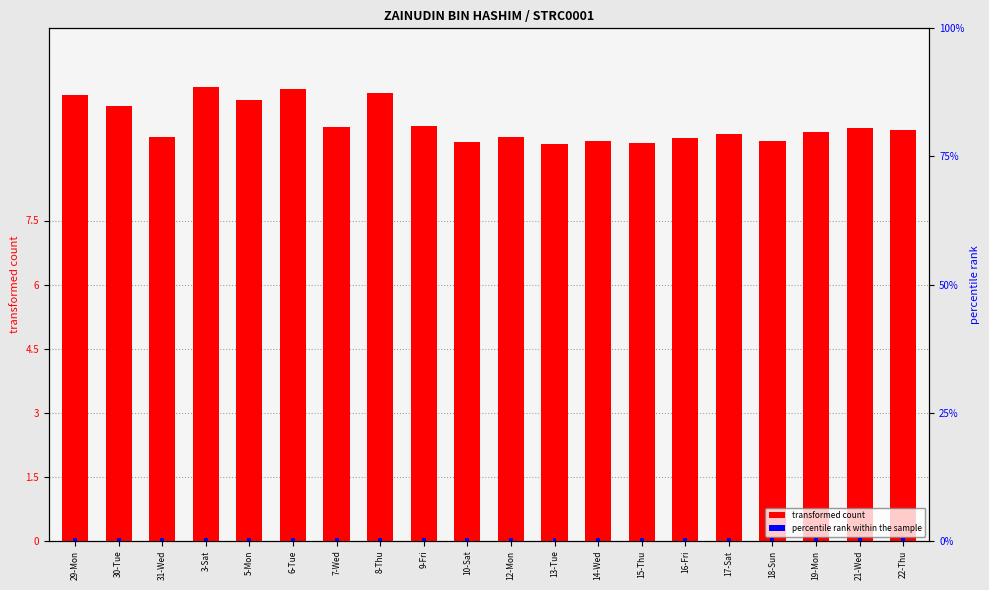

What is the label of the 15th bar from the left?

16-Fri